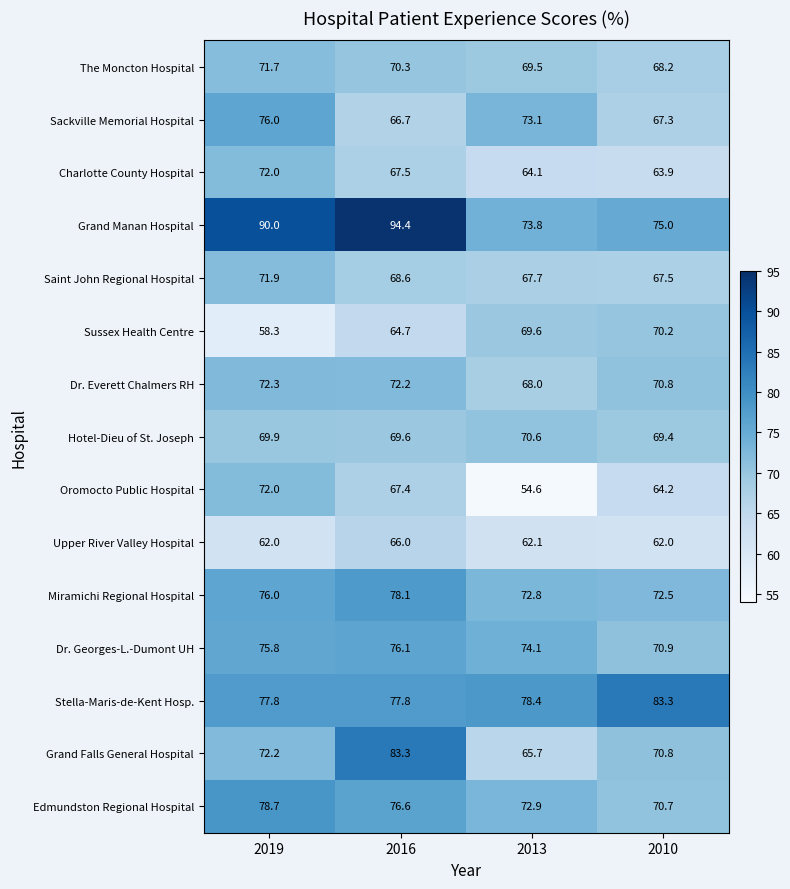

The Upper River Valley Hospital series shows 62.0 at 2019. True or false?

True